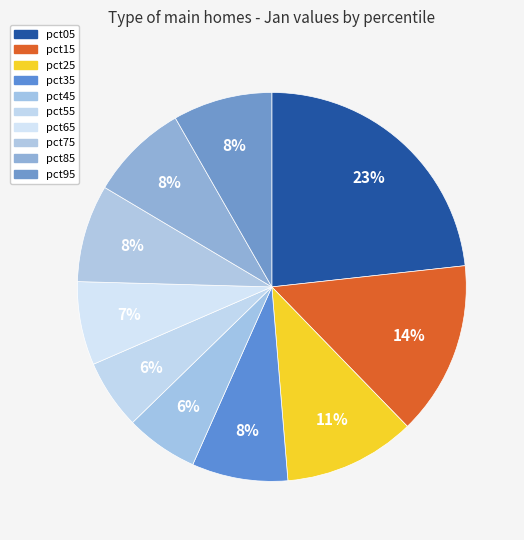

How many segments does this pie chart have?

10